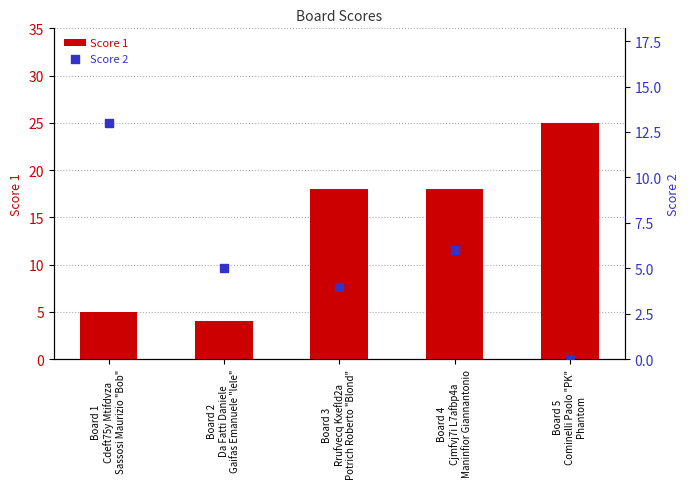

At which category is the sum across all series the highest?

Board 5
Cominelli Paolo "PK"
Phantom